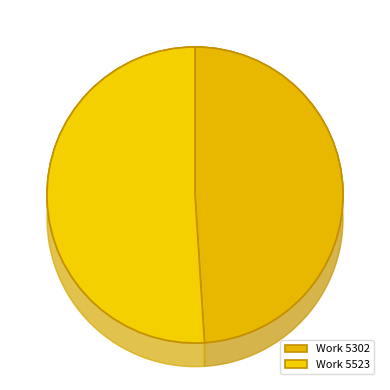

Is there any slice that represents more than half of the pie?

Yes